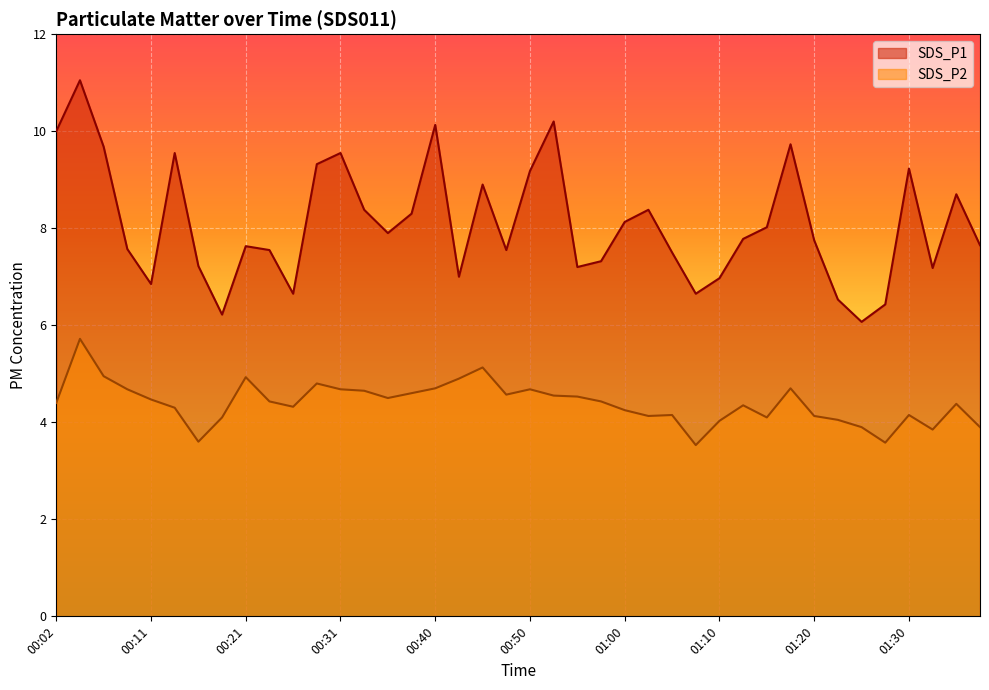

What is the difference between the SDS_P1 values at 00:19 and 00:53?

4.0